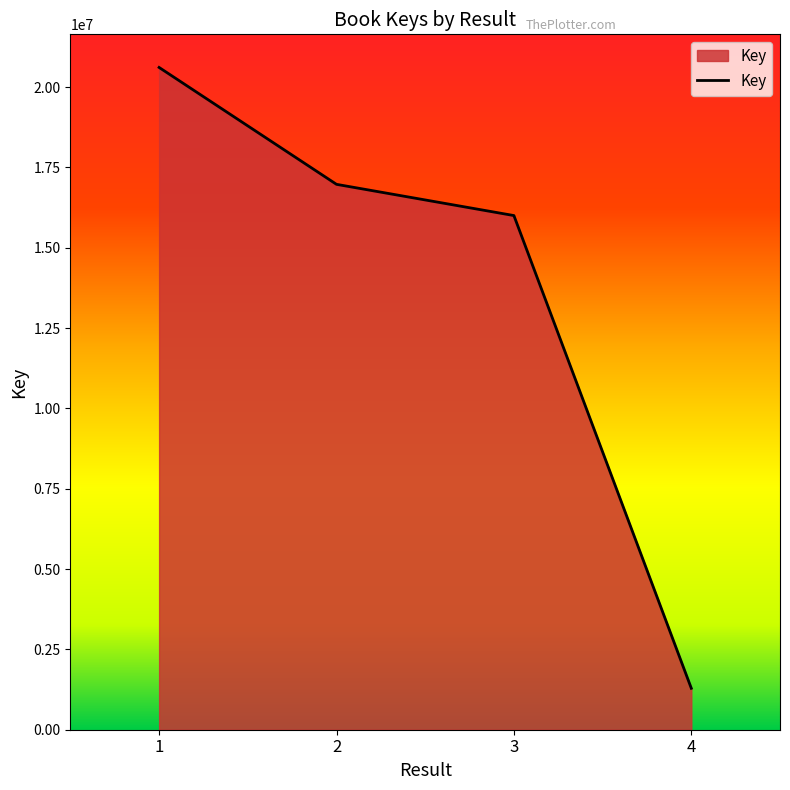

What is the greatest value displayed?

20611963